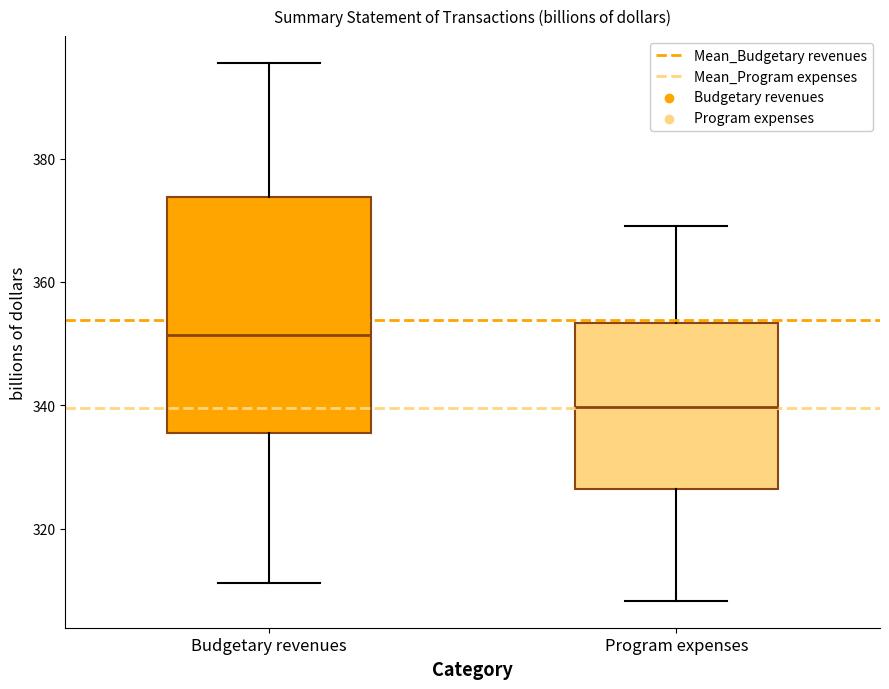

Where does the lower whisker of the box for Budgetary revenues end on the y-axis? The values are not printed on the chart, so give them approximately, as read against the axis.

312